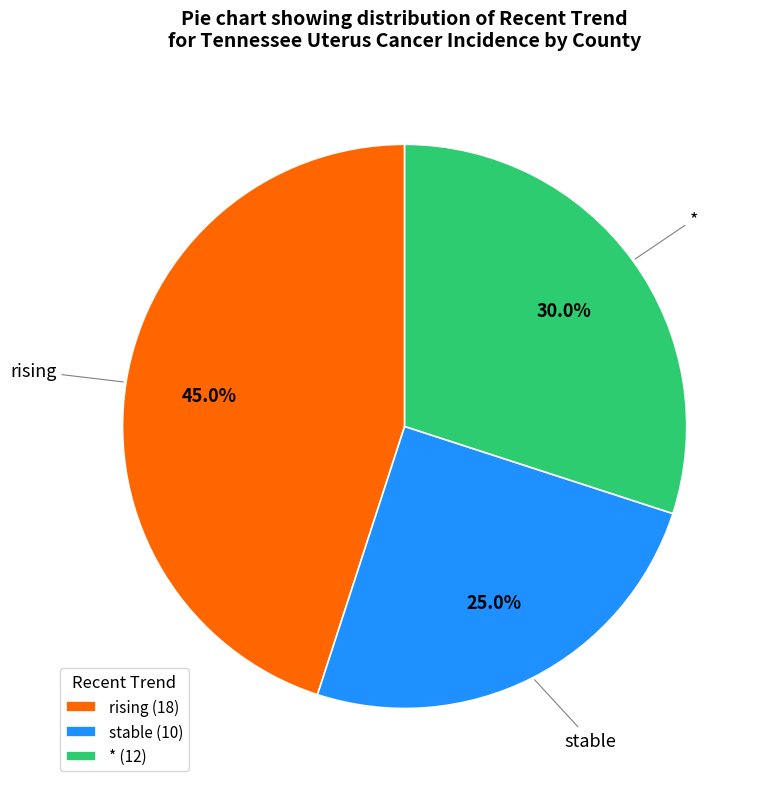

True or false: rising accounts for 45% of the total.

True